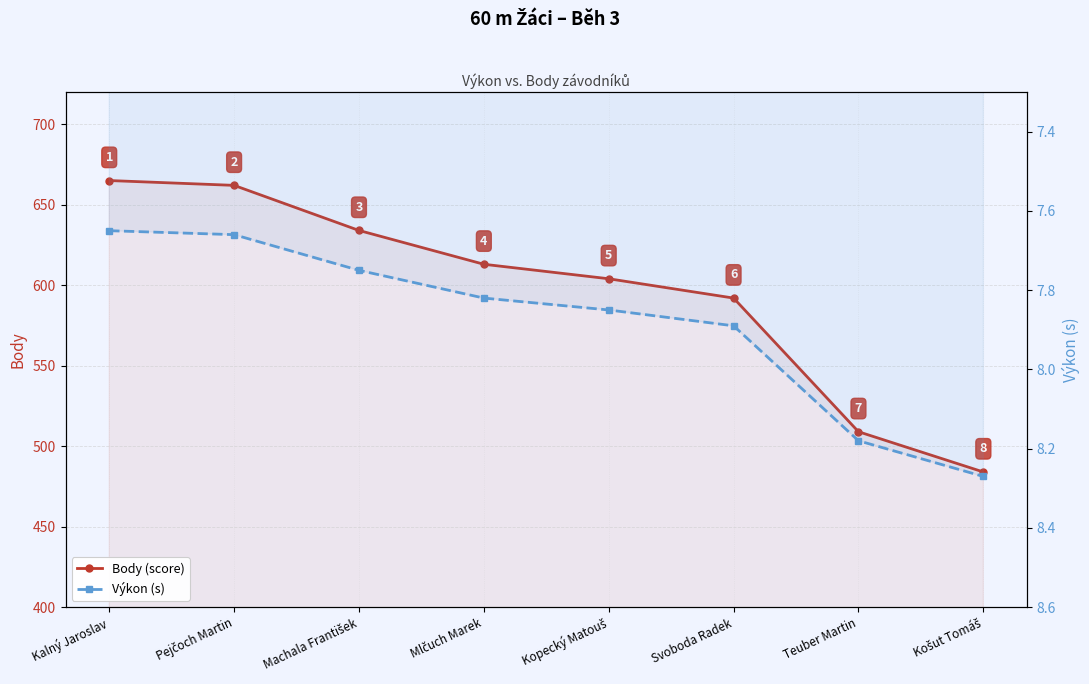

What is the sum of the Body (score) values at Košut Tomáš and Teuber Martin?

993.0